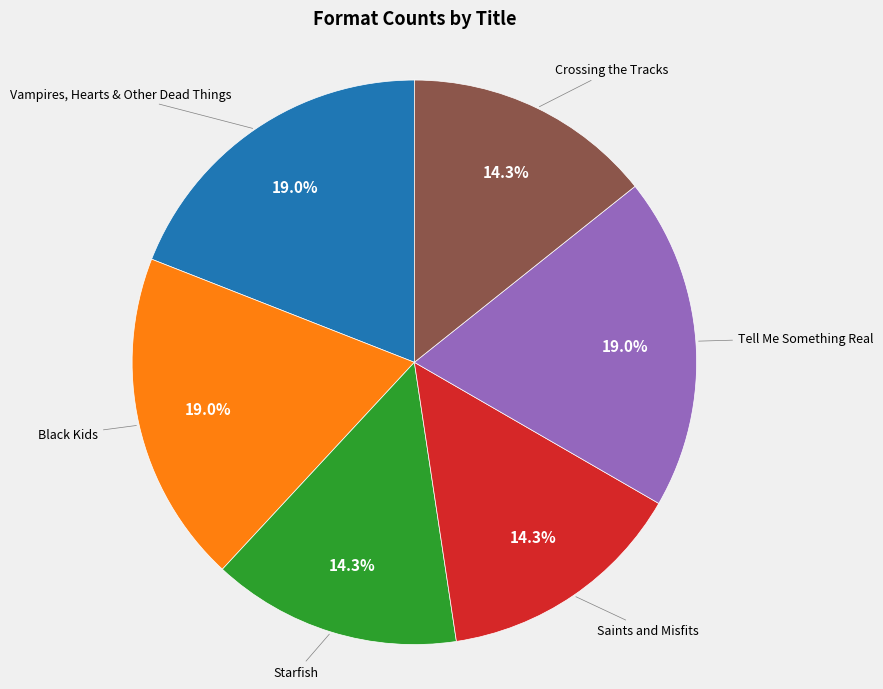

Does any single category account for the majority?

No